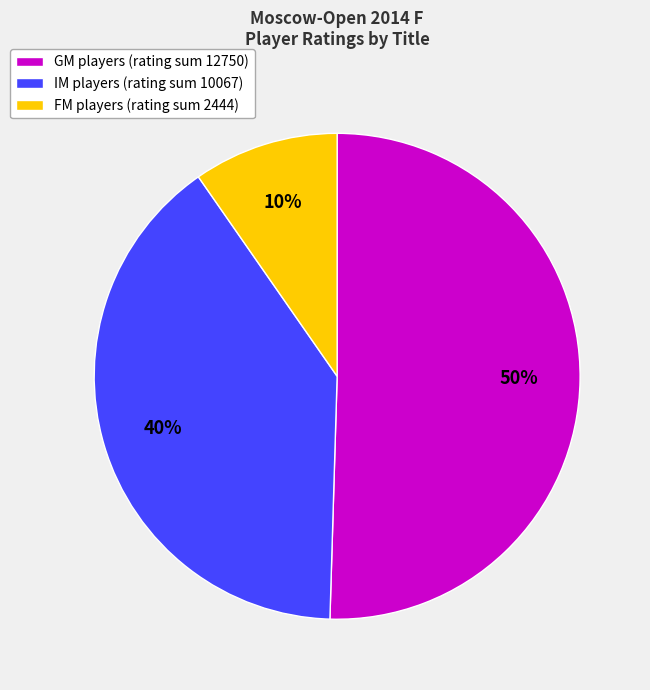

To the nearest percent, what is the average slice percentage?

33%